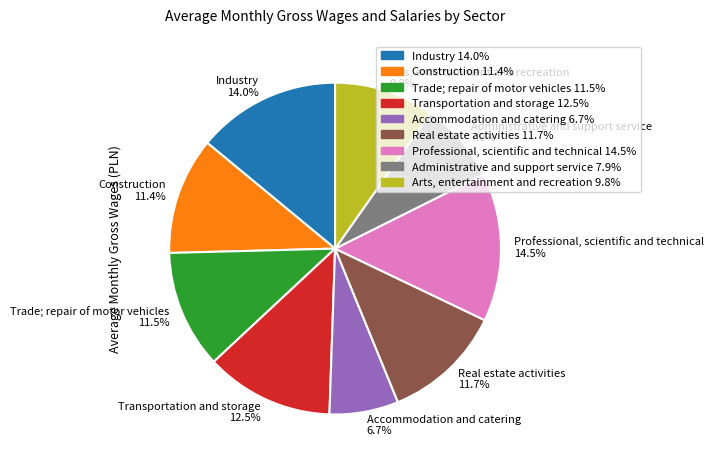

Is Arts, entertainment and recreation the majority of the pie?

No